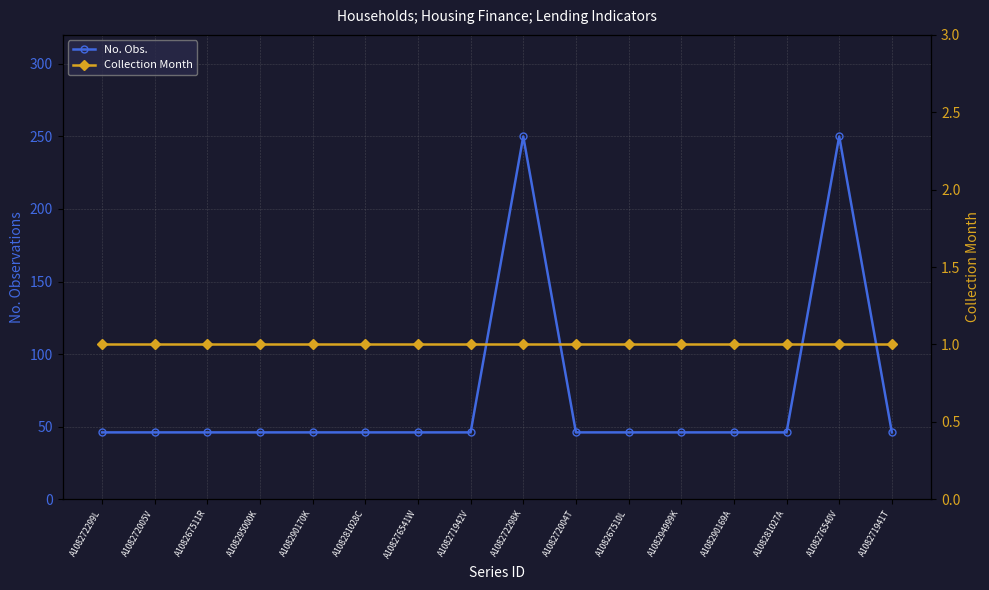

Which category has the highest value in the Collection Month series?

A108272299L